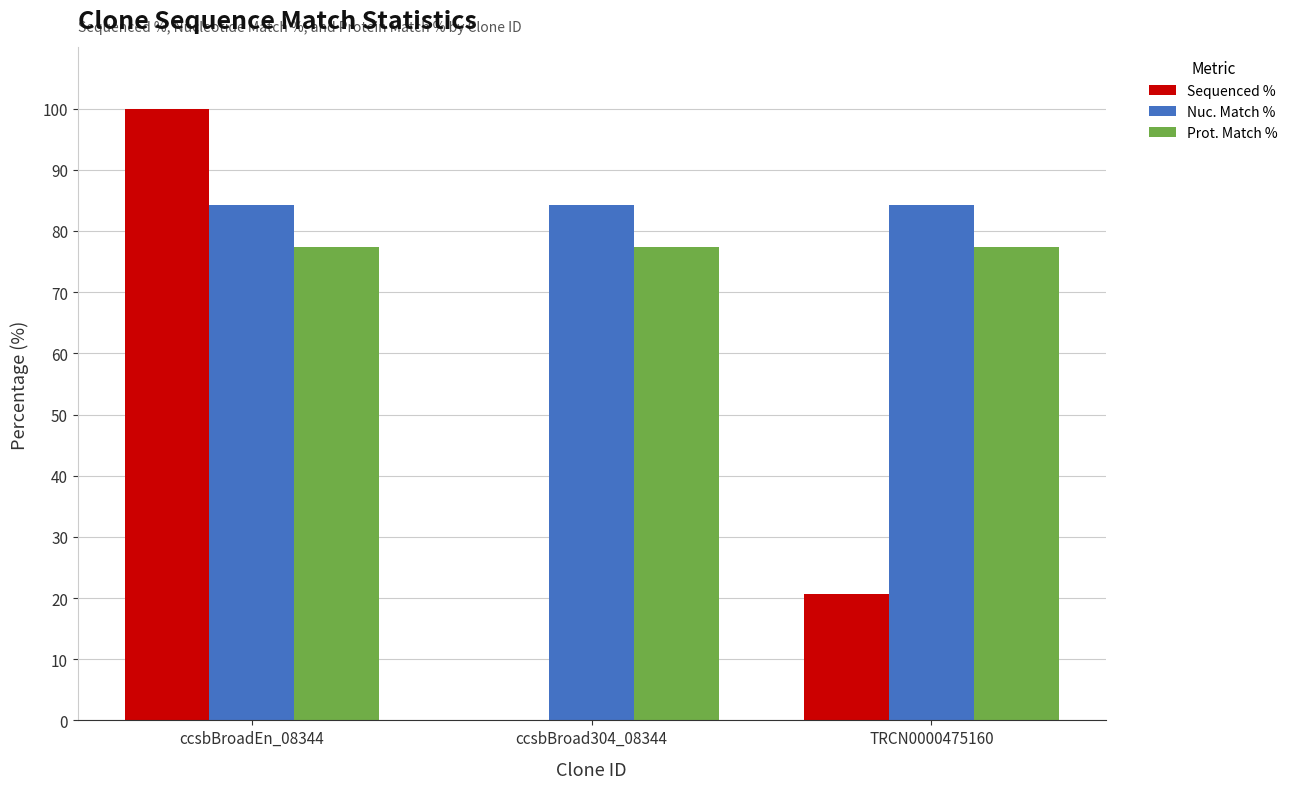

The Sequenced % series shows 44.8 at ccsbBroadEn_08344. True or false?

False